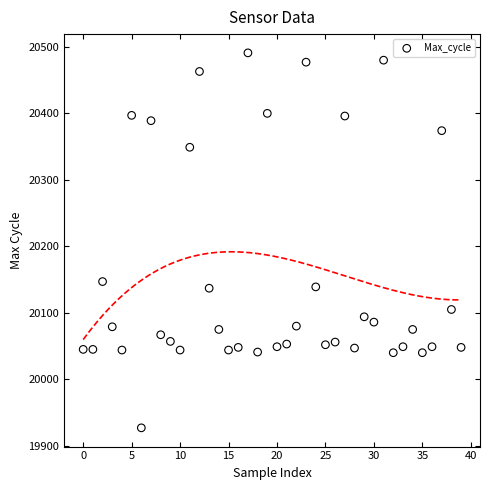

What Y value in the scatter plot is closest to 20209?

20147